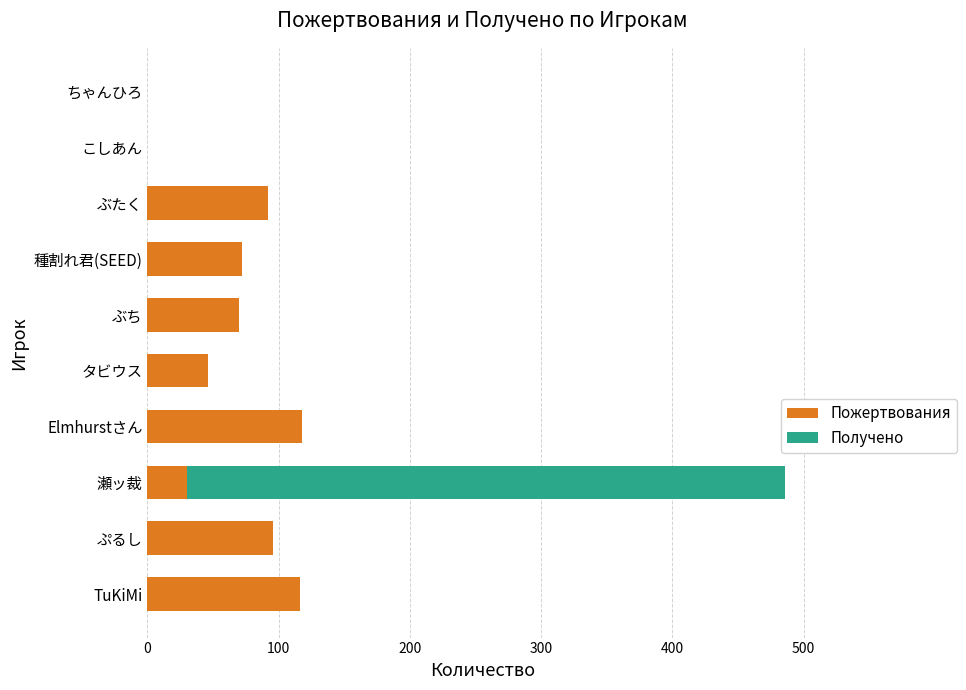

The value of Пожертвования at TuKiMi is 65. True or false?

False